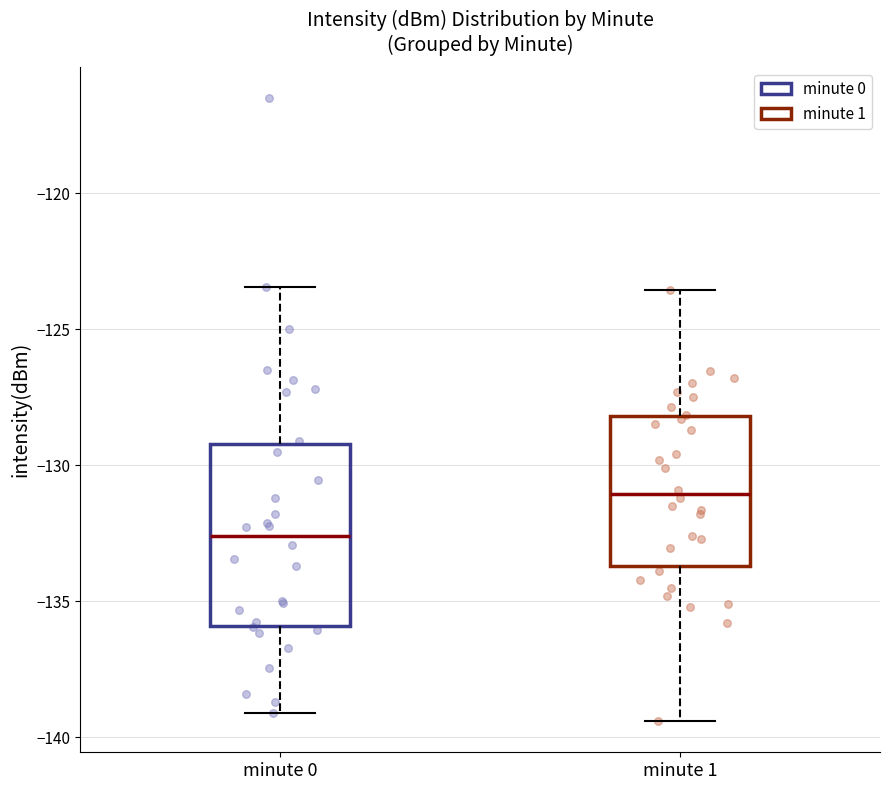

Reading left to right, transcribe this box plot: for each box, give where its median line is, the range the box spans, and where its two whiskers end, as read against the y-axis. The values are not printed on the chart, so give them approximately, as read against the axis.

minute 0: median -132.5, box -136.0 to -129.0, whiskers -139.0 to -123.5
minute 1: median -131.0, box -133.5 to -128.0, whiskers -139.5 to -123.5